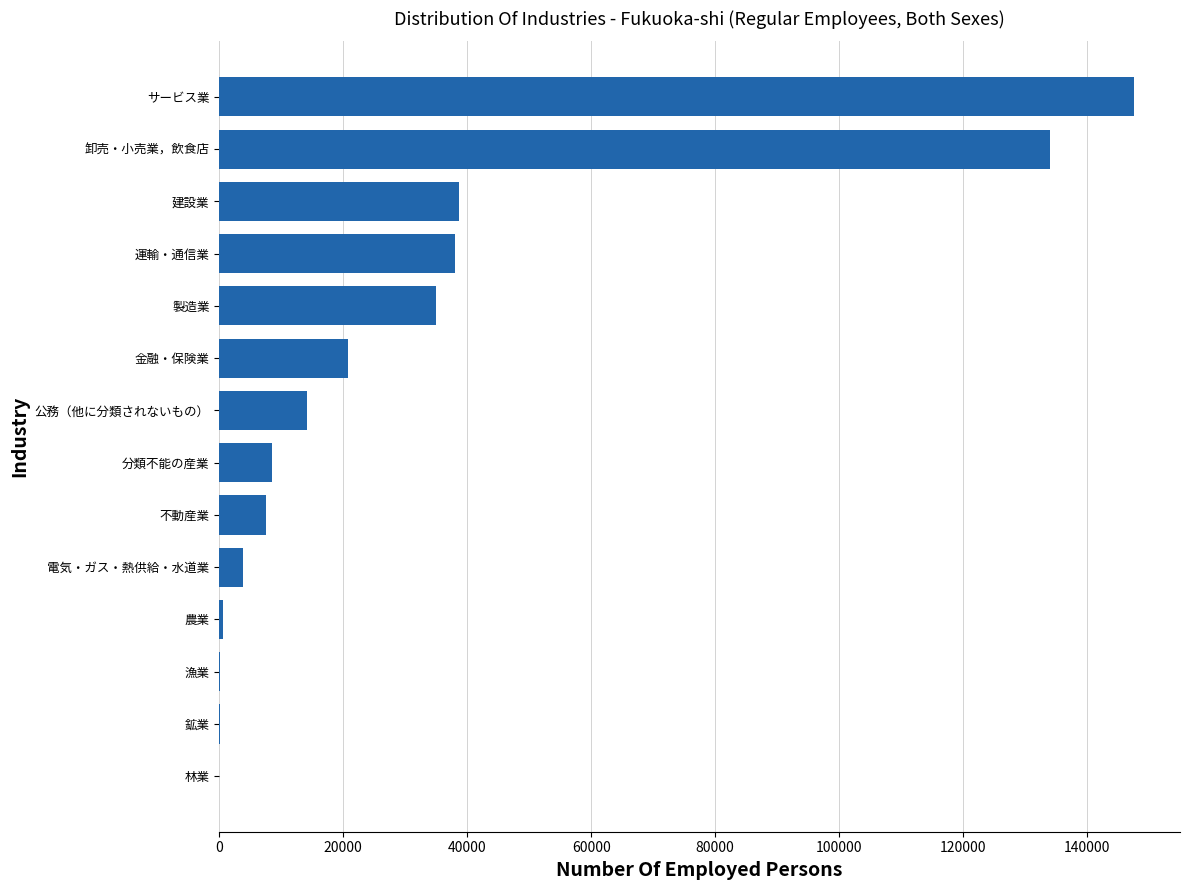

How many data points does each series have?

14